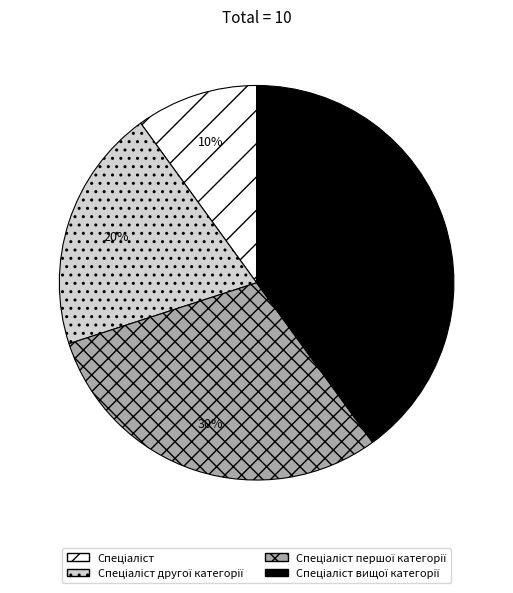

Count the number of slices in the pie.

4